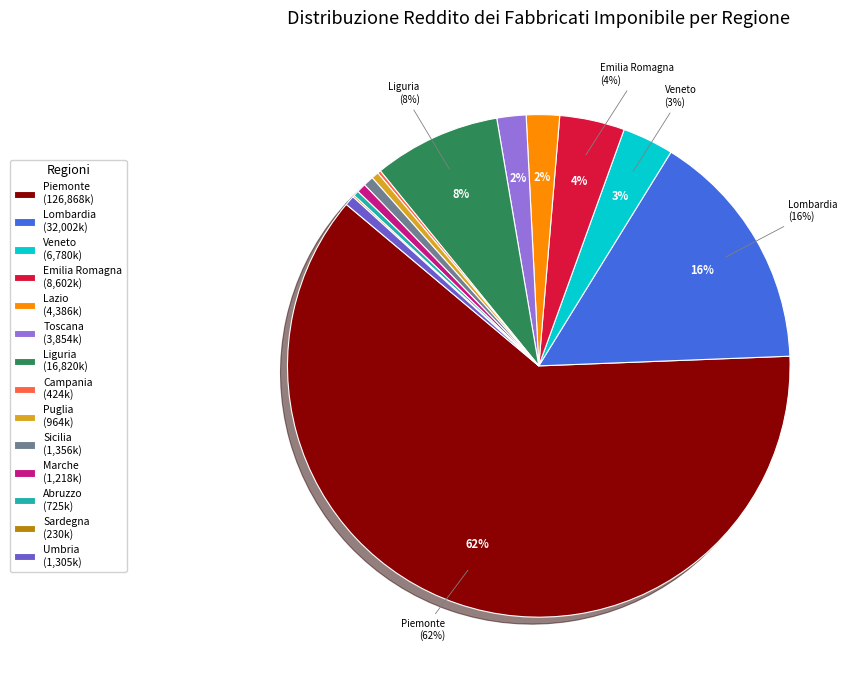

Is it true that Sicilia (1,356k) is 1% of the pie?

True